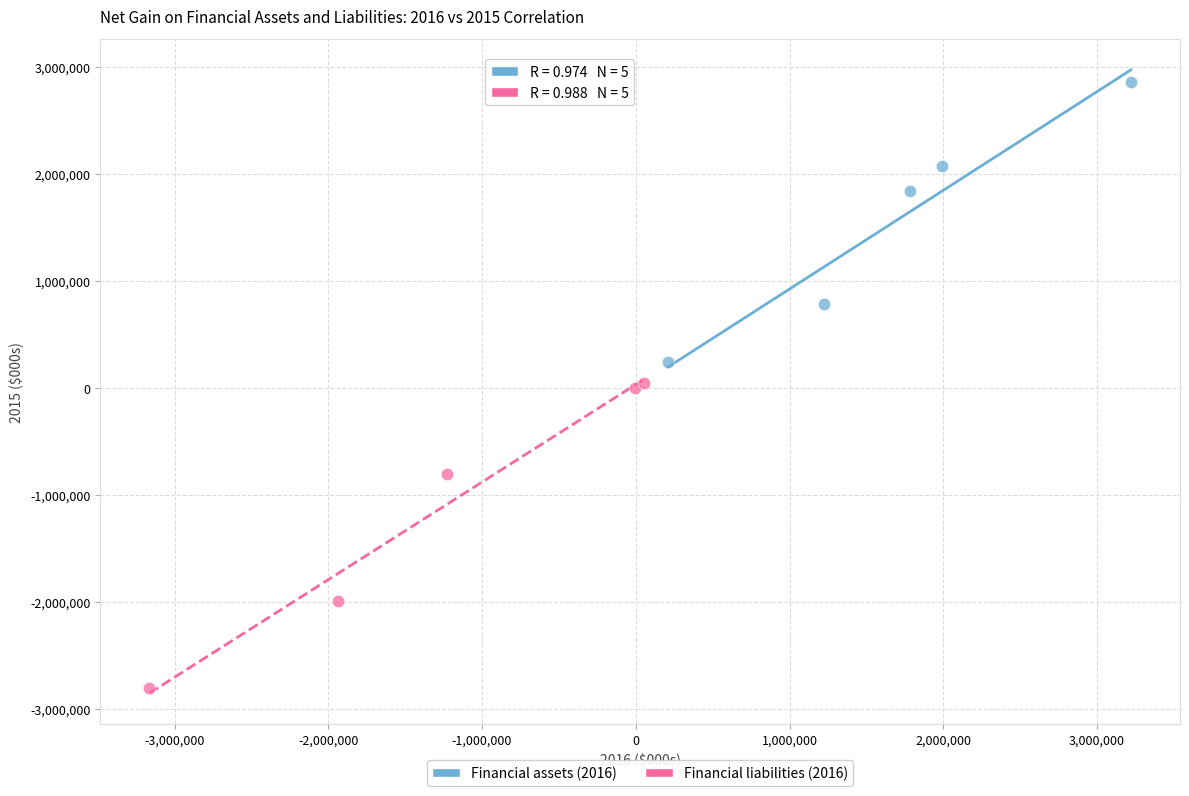

Which series contains the lowest Y value?

Financial liabilities (2016)